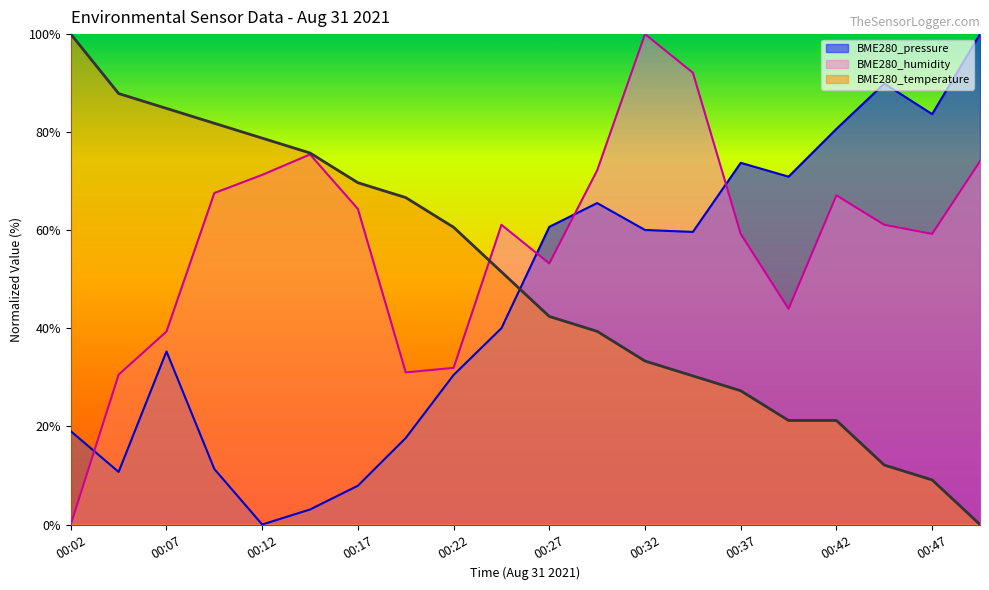

At 00:32, list the series in order from smallest to largest.

BME280_temperature, BME280_pressure, BME280_humidity